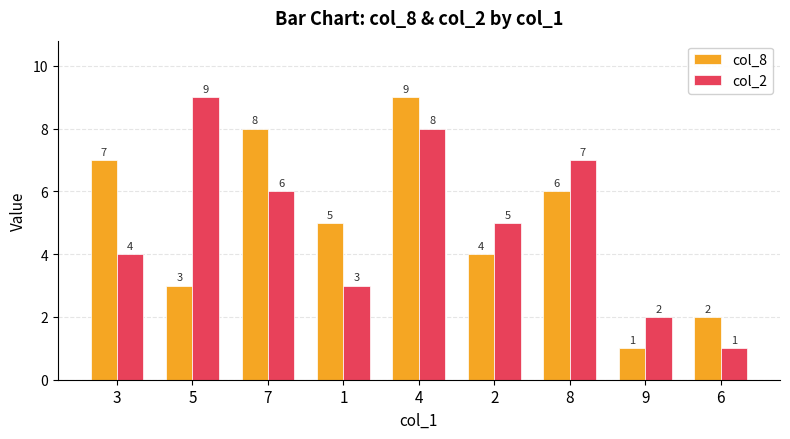

True or false: col_8 has a value of 4 at 2.

True